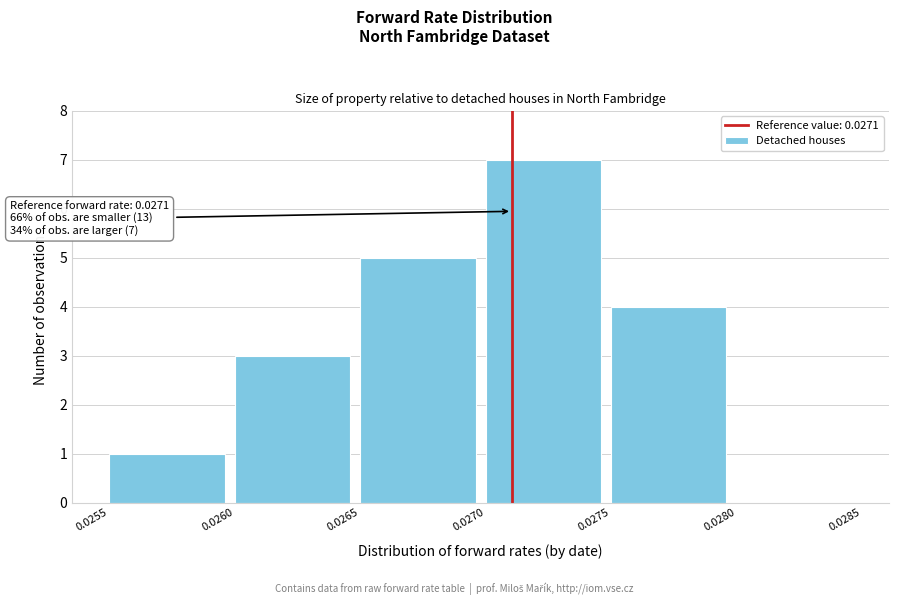

Which range on the x-axis has the tallest bar?

0.0270 to 0.0275